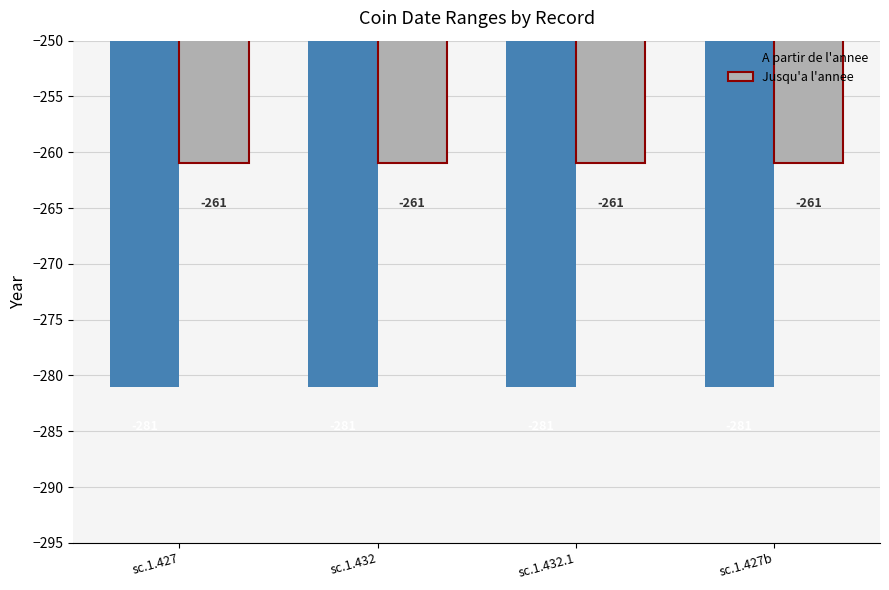

What is the greatest value displayed?

-261